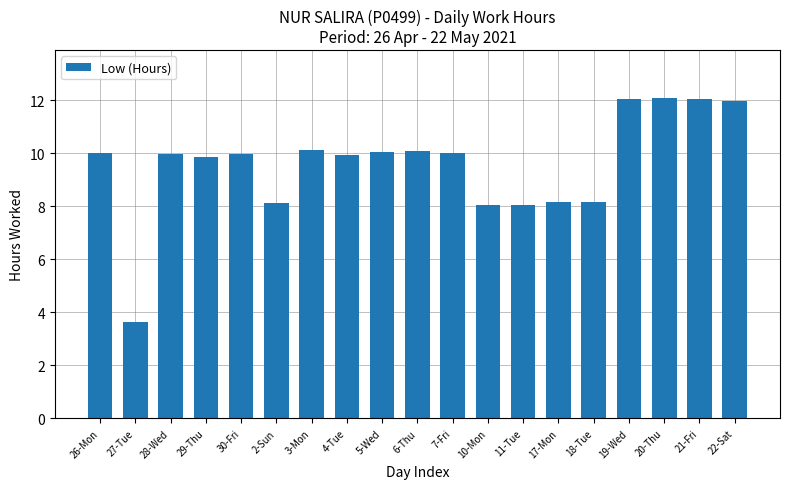

What is the greatest value displayed?

12.1